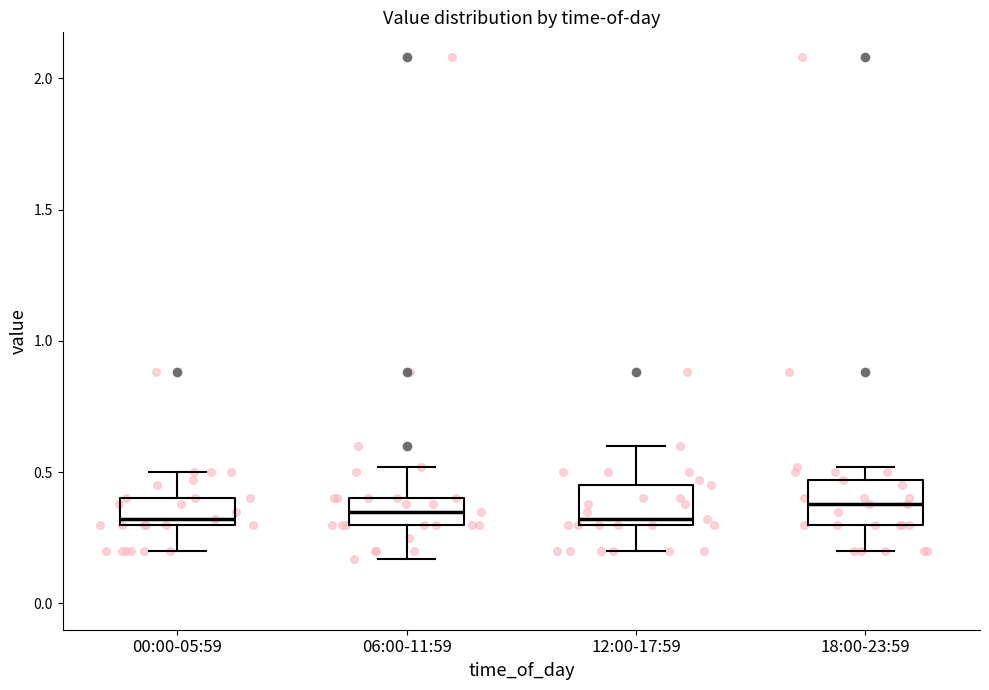

Reading left to right, transcribe this box plot: for each box, give where its median line is, the range the box spans, and where its two whiskers end, as read against the y-axis. The values are not printed on the chart, so give them approximately, as read against the axis.

00:00-05:59: median 0.30 (just above the box's lower edge), box 0.30 to 0.40, whiskers 0.20 to 0.50
06:00-11:59: median 0.35, box 0.30 to 0.40, whiskers 0.15 to 0.50
12:00-17:59: median 0.30 (just above the box's lower edge), box 0.30 to 0.45, whiskers 0.20 to 0.60
18:00-23:59: median 0.40, box 0.30 to 0.45, whiskers 0.20 to 0.50